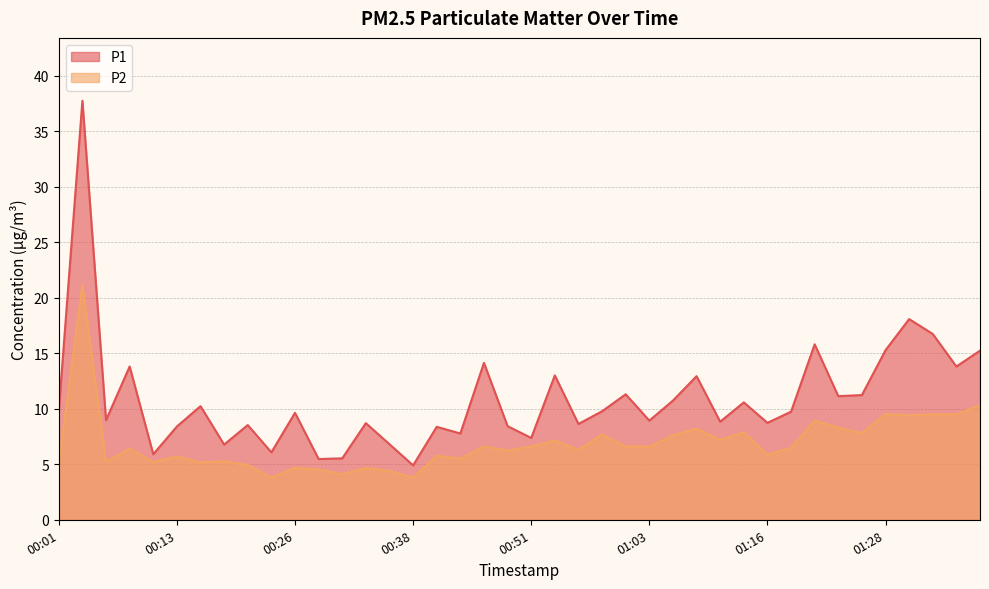

At 00:56, list the series in order from largest to smallest.

P1, P2